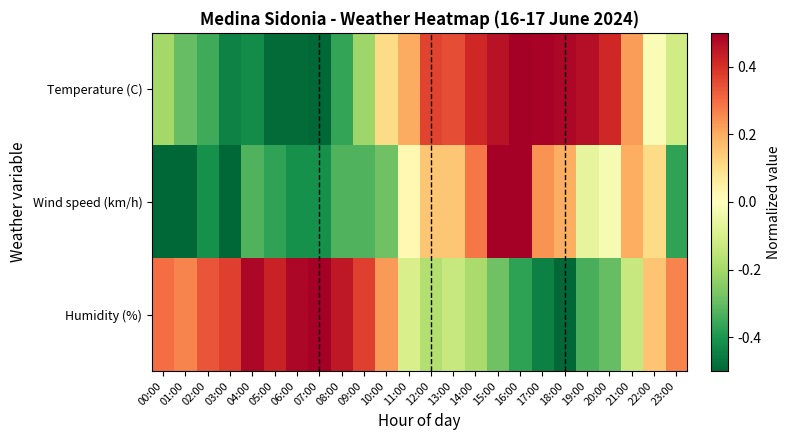

Count the number of data series in this chart.

3